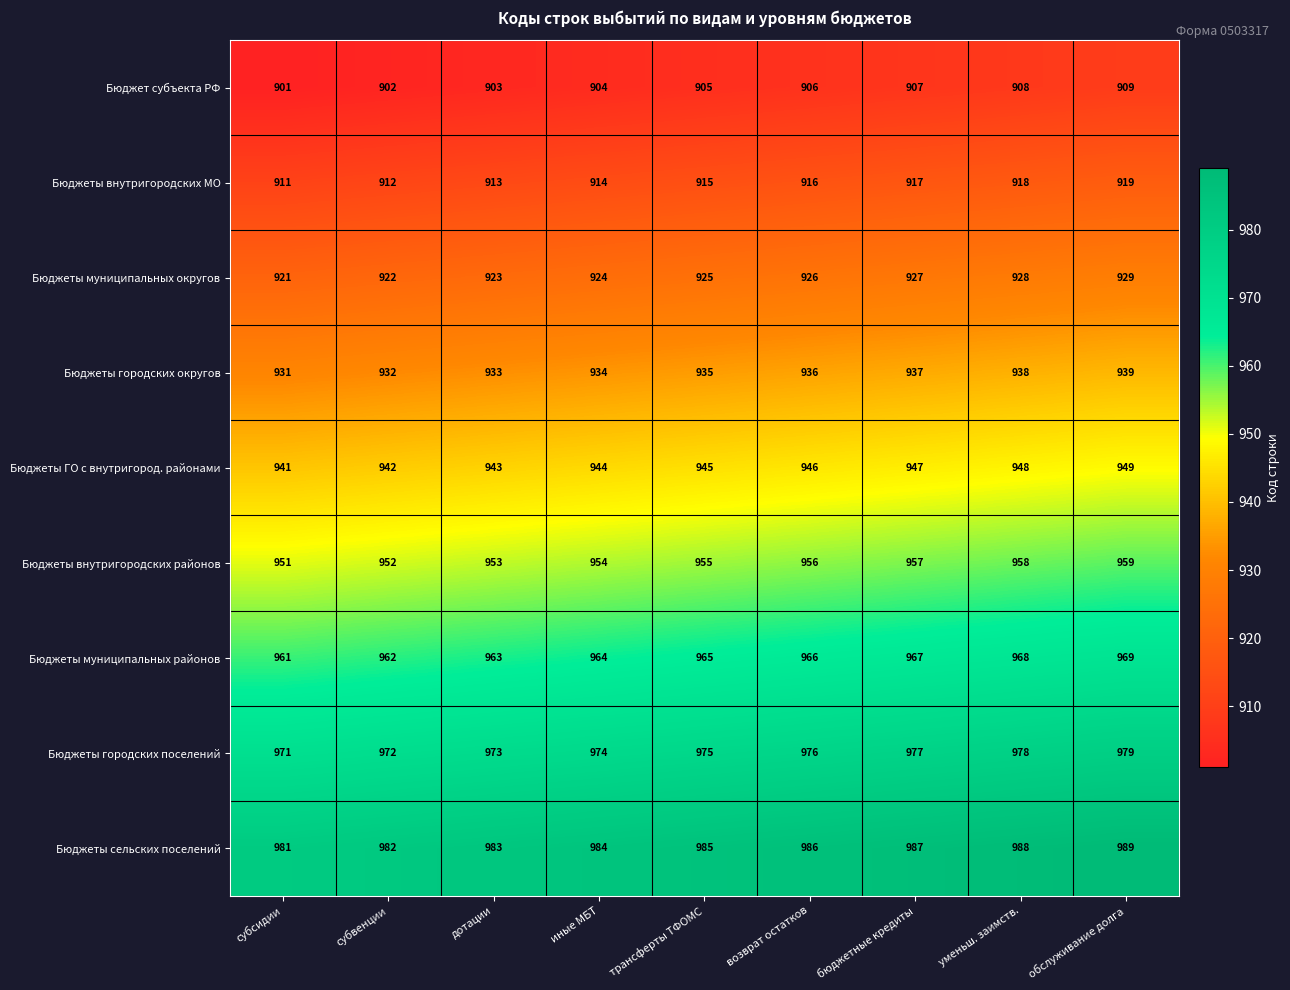

Rank the series at дотации from highest to lowest value.

Бюджеты сельских поселений, Бюджеты городских поселений, Бюджеты муниципальных районов, Бюджеты внутригородских районов, Бюджеты ГО с внутригород. районами, Бюджеты городских округов, Бюджеты муниципальных округов, Бюджеты внутригородских МО, Бюджет субъекта РФ